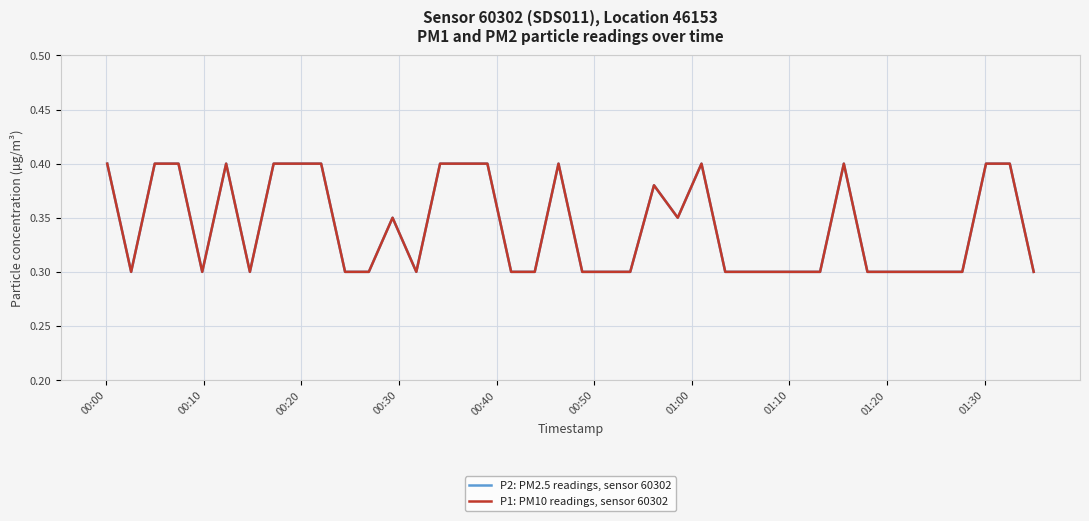

At which category does the chart reach its peak across all series?

00:00